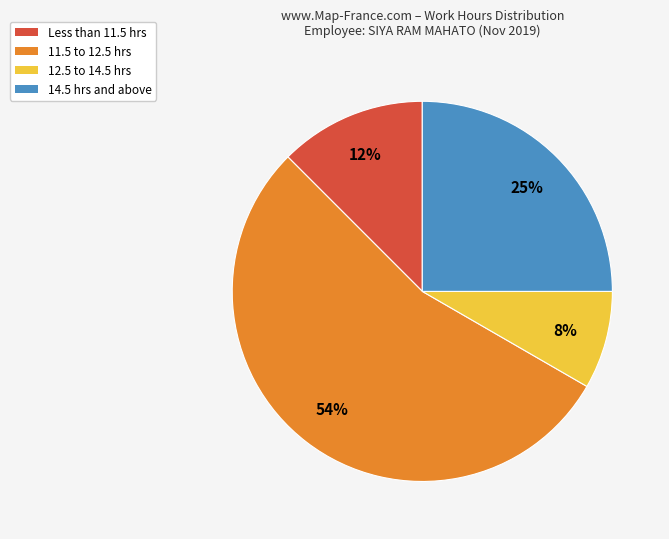

Between 12.5 to 14.5 hrs and Less than 11.5 hrs, which is larger?

Less than 11.5 hrs